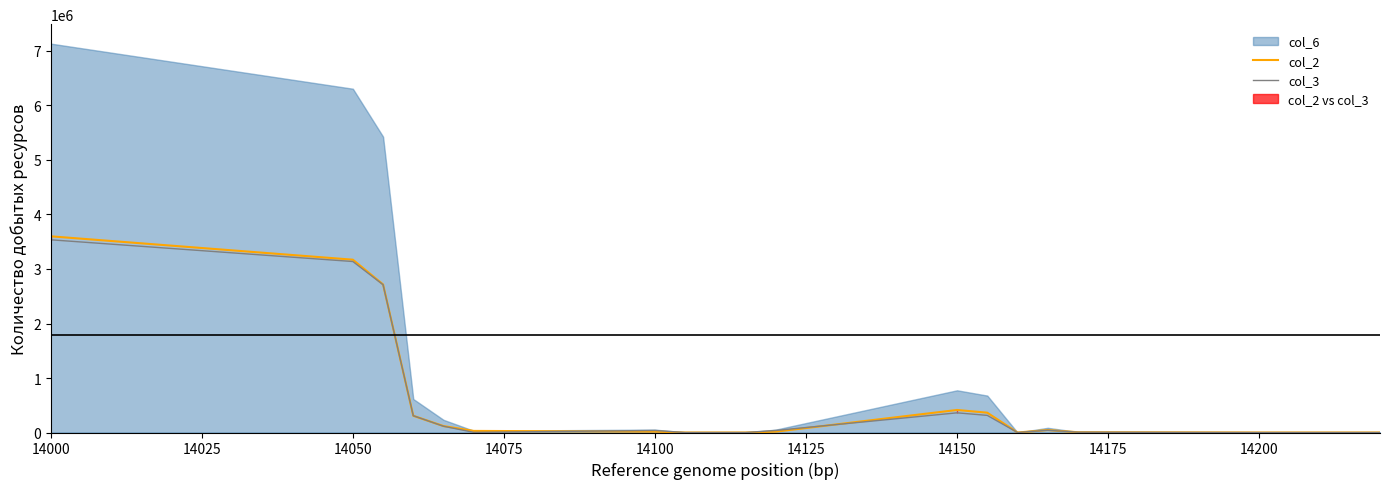

True or false: col_3 and col_2 intersect in this chart.

True